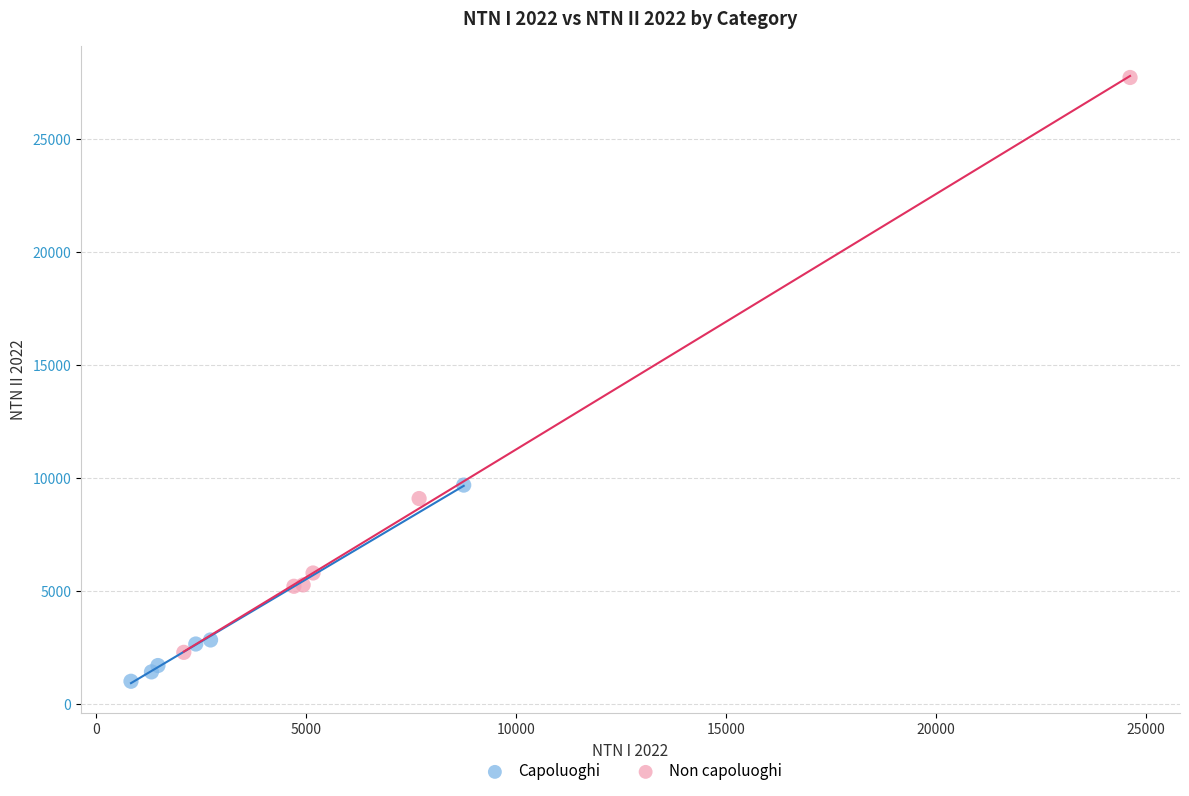

What are all the series names shown in the legend?

Capoluoghi, Non capoluoghi